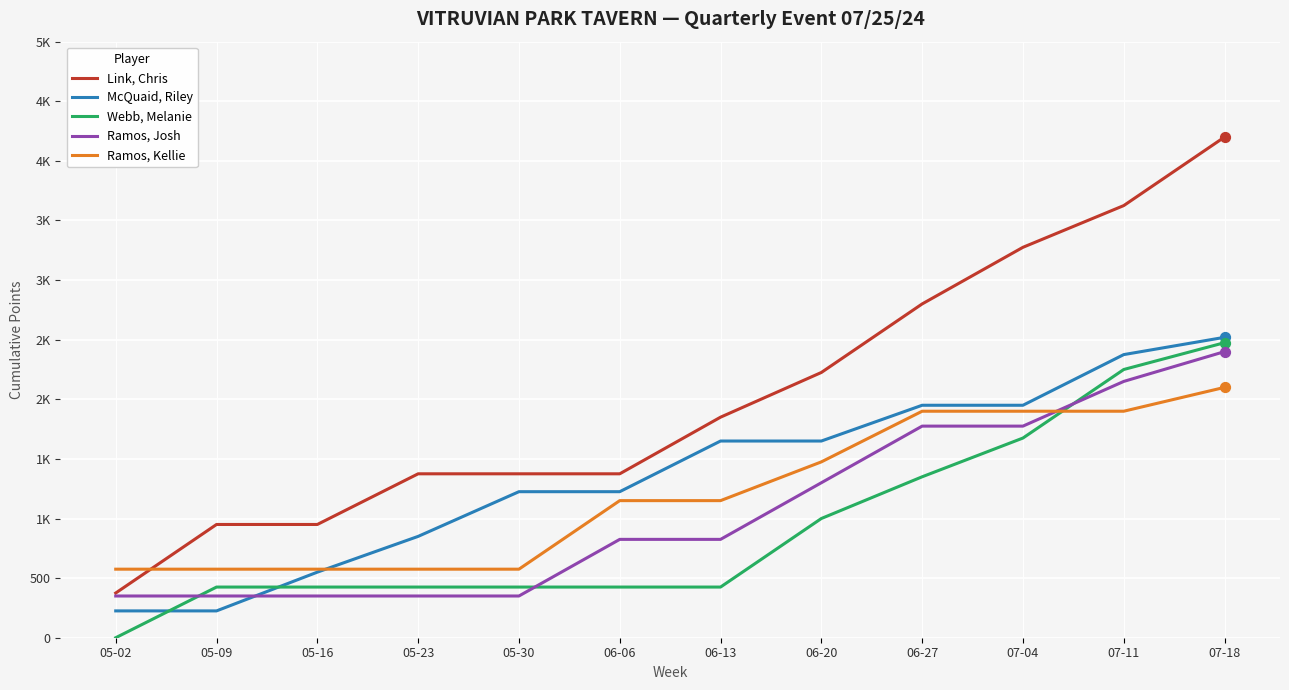

What is the total value across all series at 06-06?

5000